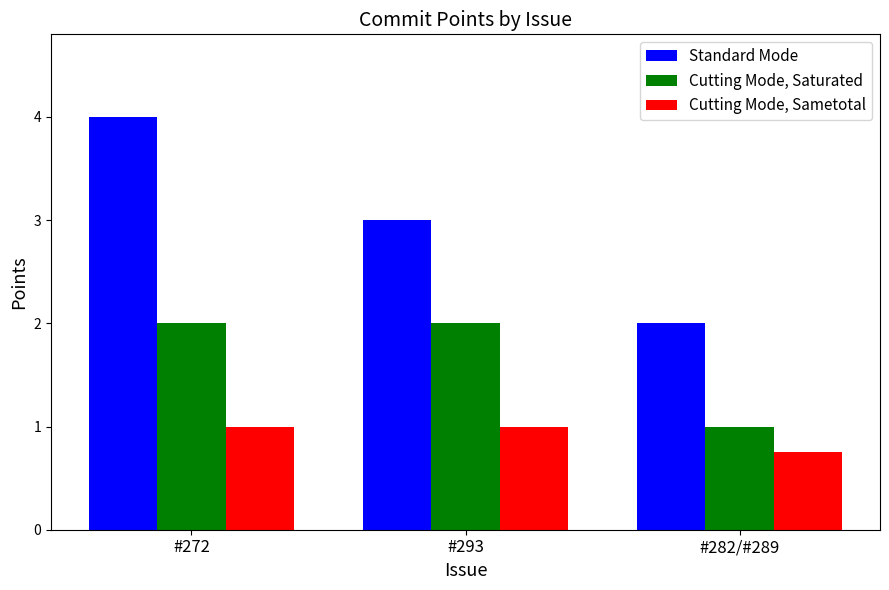

What is the label of the 2nd bar from the right?

#293